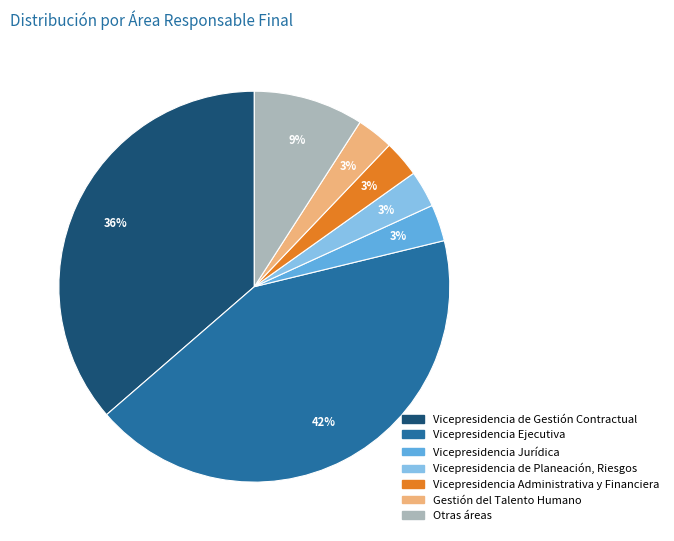

How many slices are in this pie chart?

7